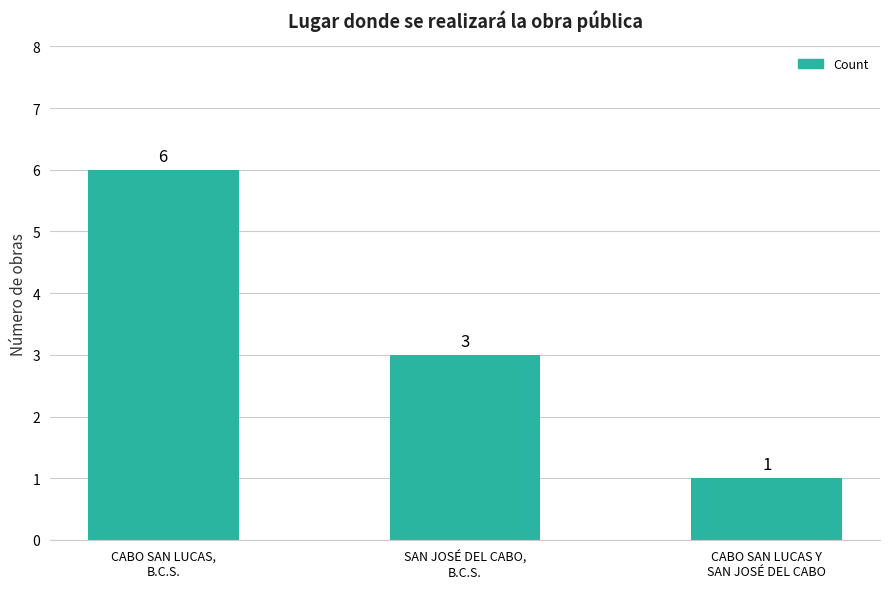

Rank the categories by value from lowest to highest.

CABO SAN LUCAS Y
SAN JOSÉ DEL CABO, SAN JOSÉ DEL CABO,
B.C.S., CABO SAN LUCAS,
B.C.S.